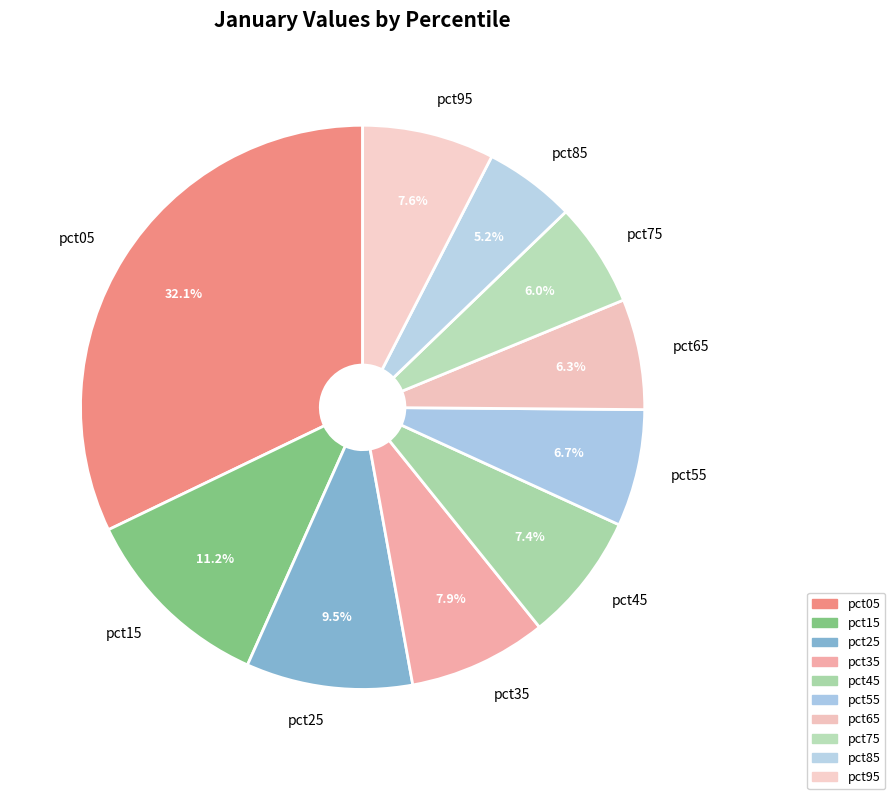

Combined, do pct15 and pct55 account for over 50%?

No